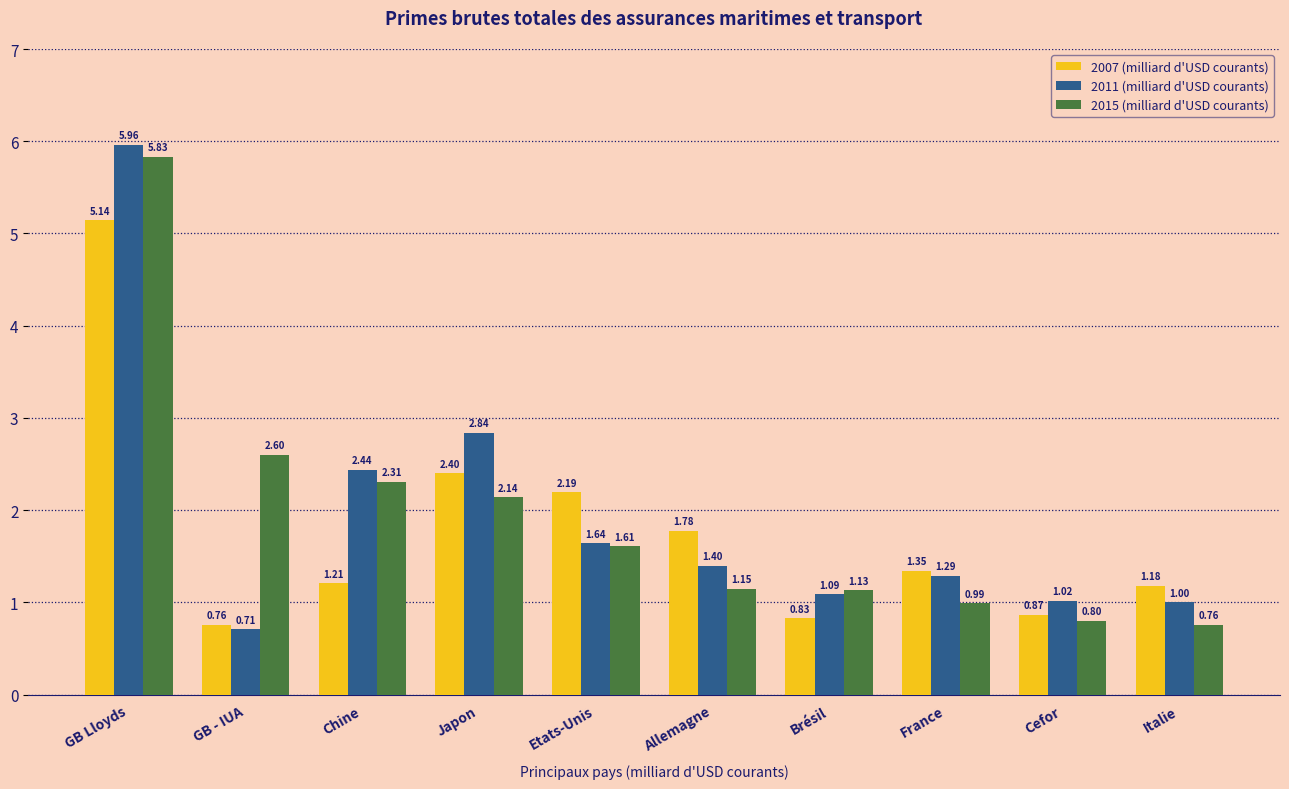

How many values in the 2007 (milliard d'USD courants) series exceed 1?

7